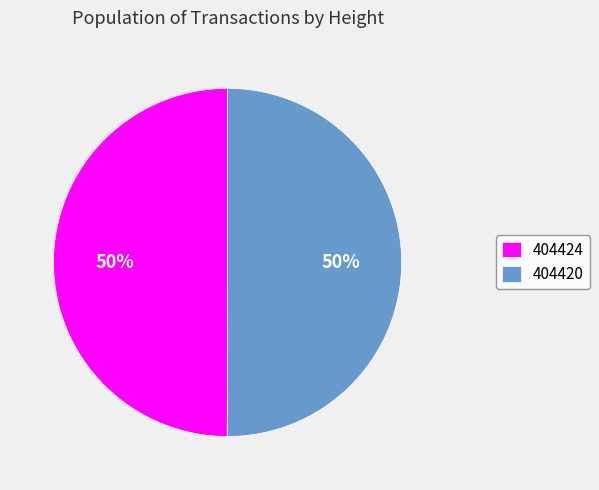

How many slices are in this pie chart?

2